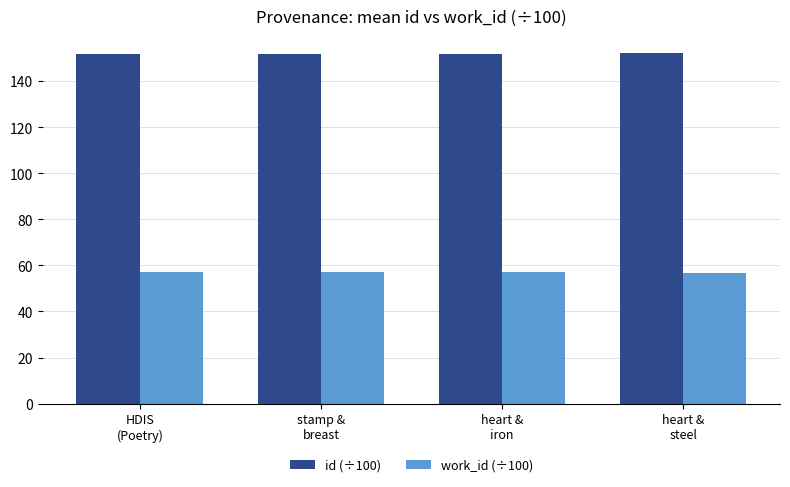

What value does the id (÷100) series have at stamp &
breast?

151.8